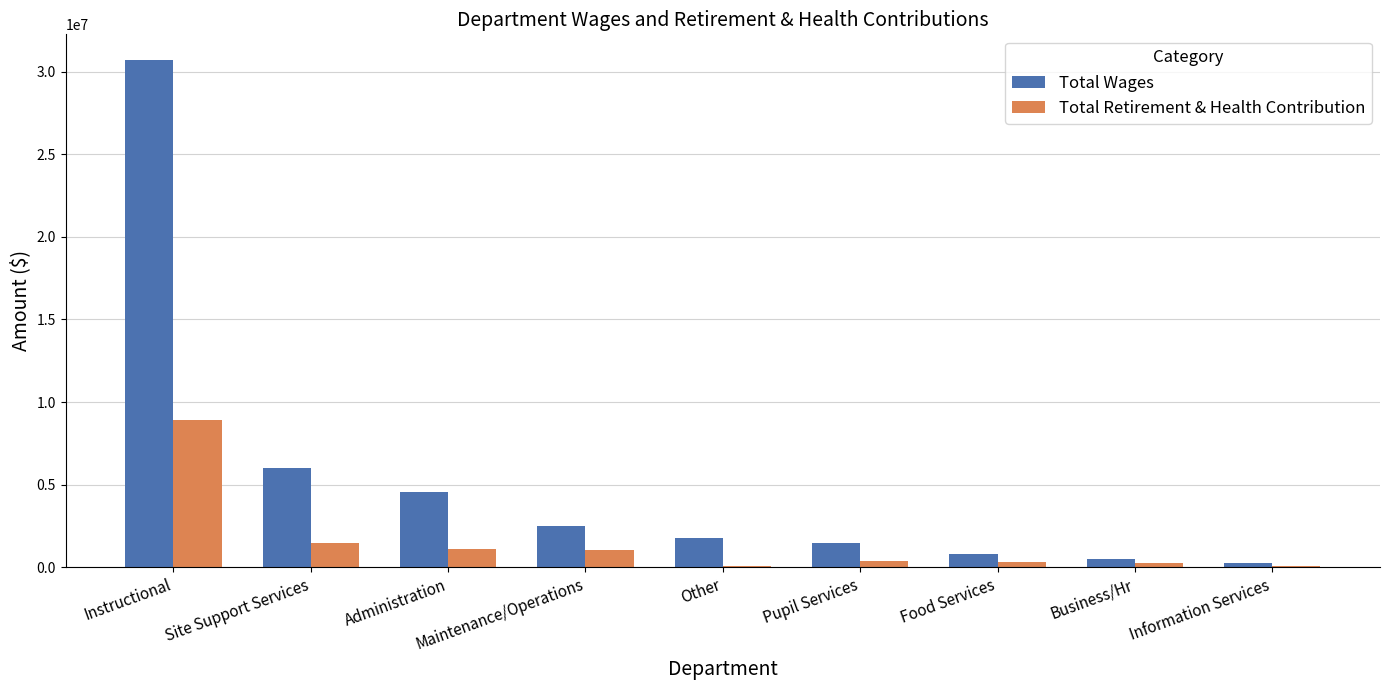

Which series has the largest total across all categories?

Total Wages